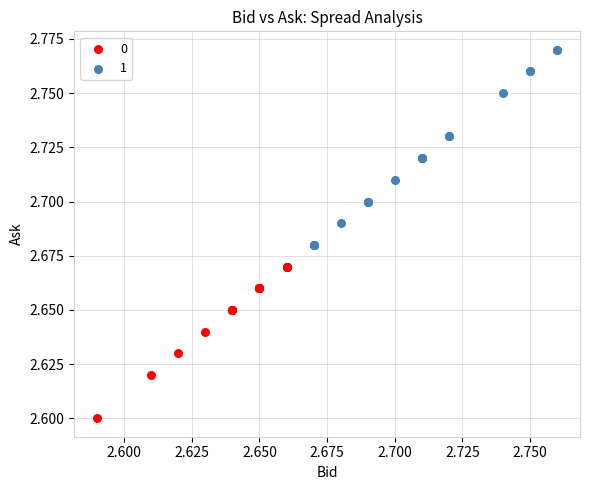

What are all the series names shown in the legend?

0, 1